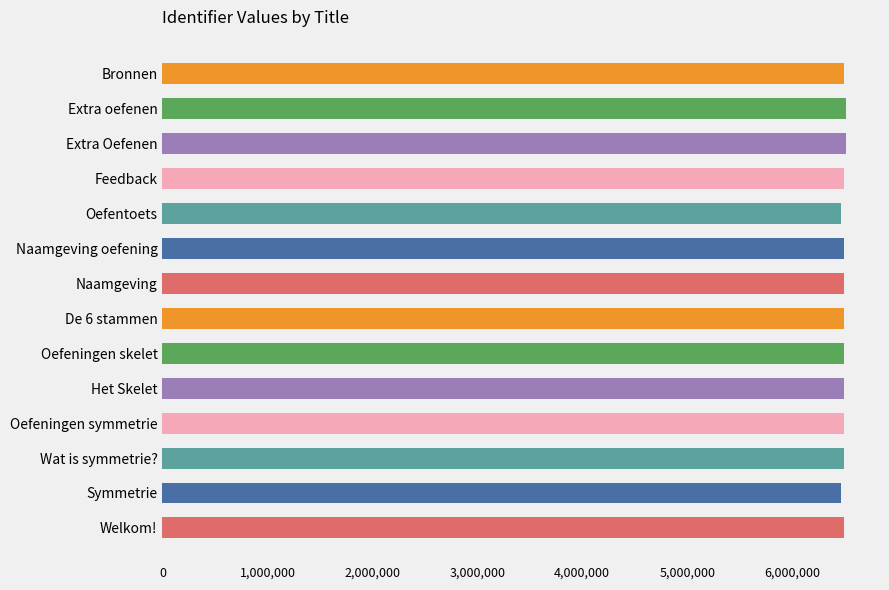

What is the sum of all values?

90930209